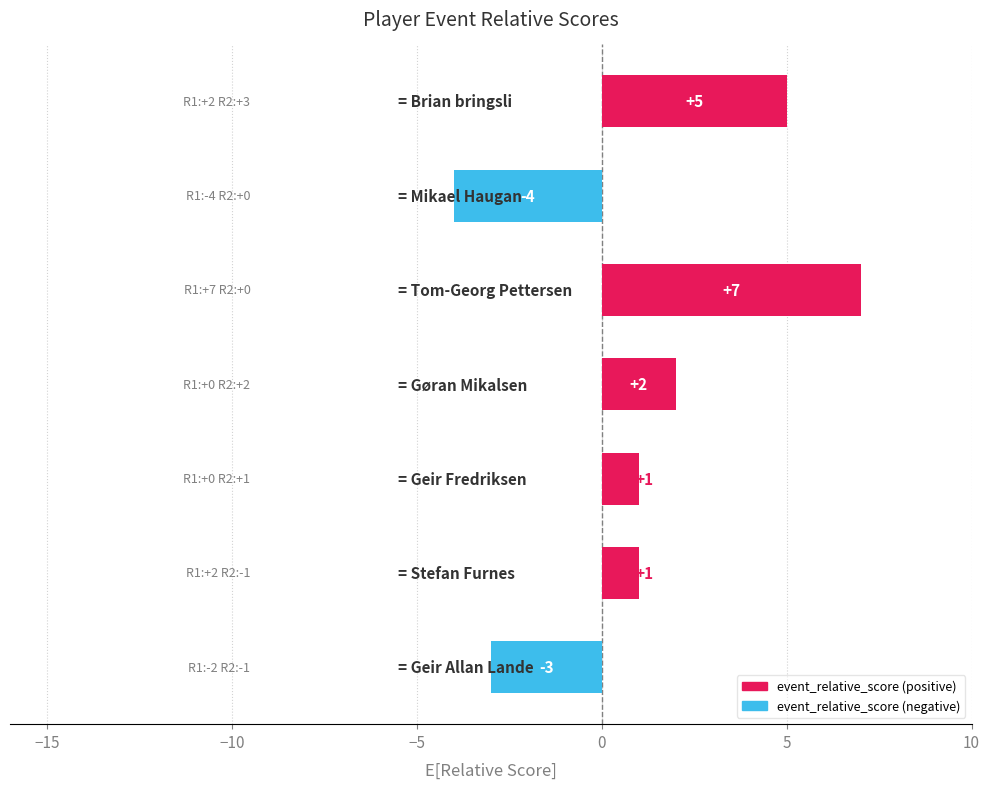

What is the greatest value displayed?

7